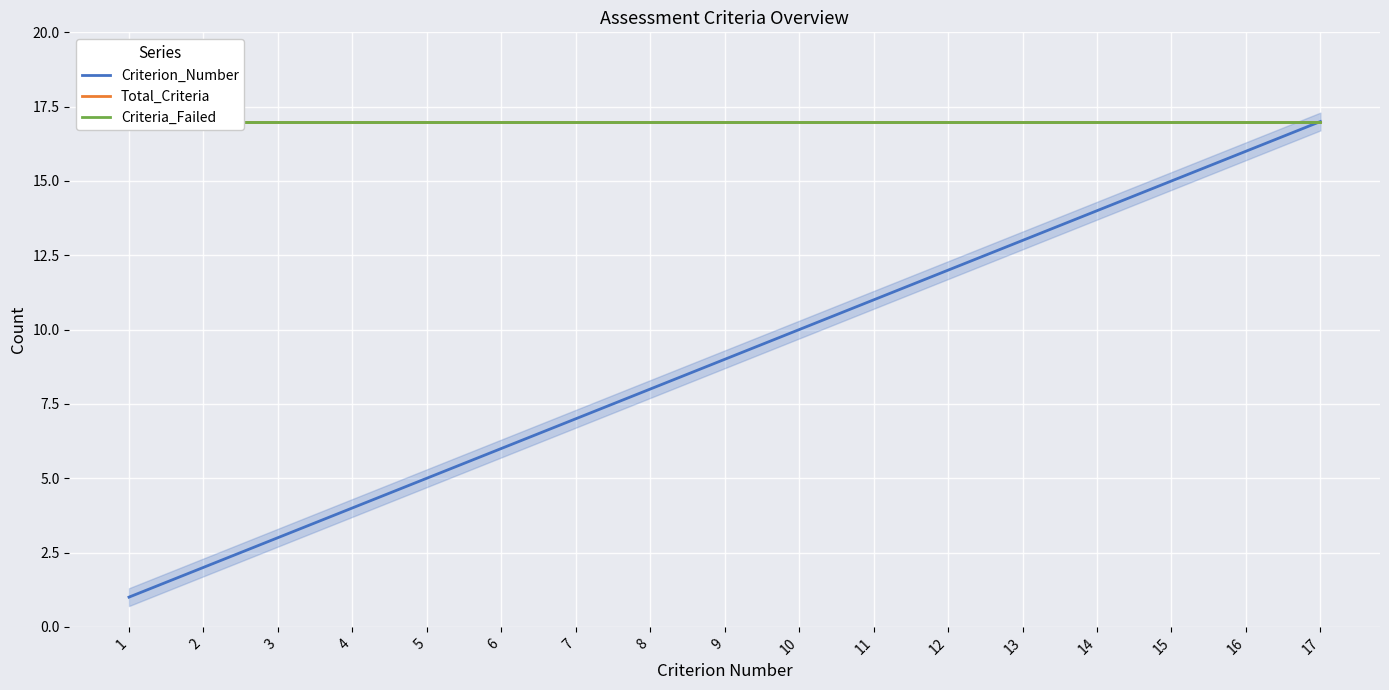

True or false: Criteria_Failed and Total_Criteria cross at least once.

False